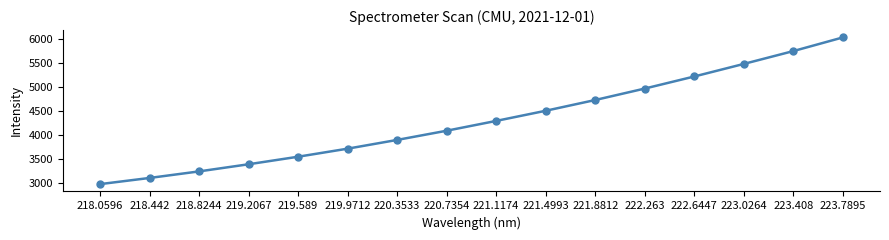

True or false: the data shows 3332.6 at 222.263.

False